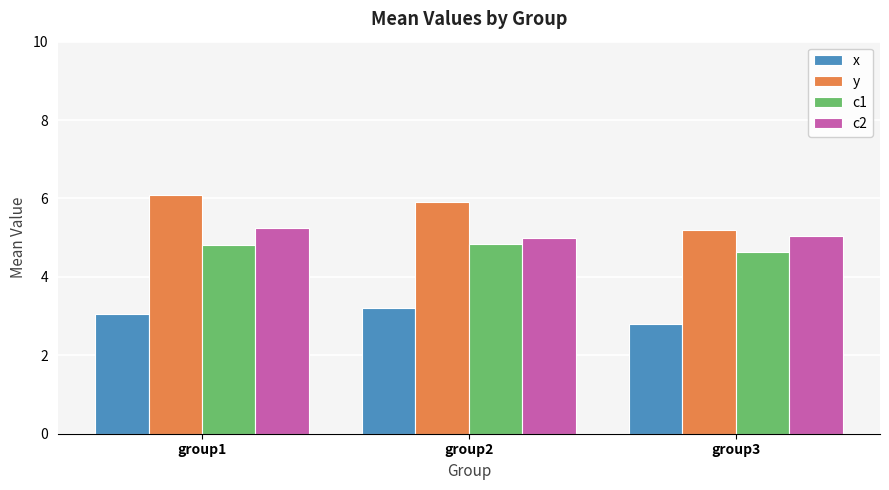

Reading left to right, what are all the values shown in this chart?

x: 3.1	3.2	2.8
y: 6.1	5.9	5.2
c1: 4.8	4.8	4.6
c2: 5.3	5.0	5.0